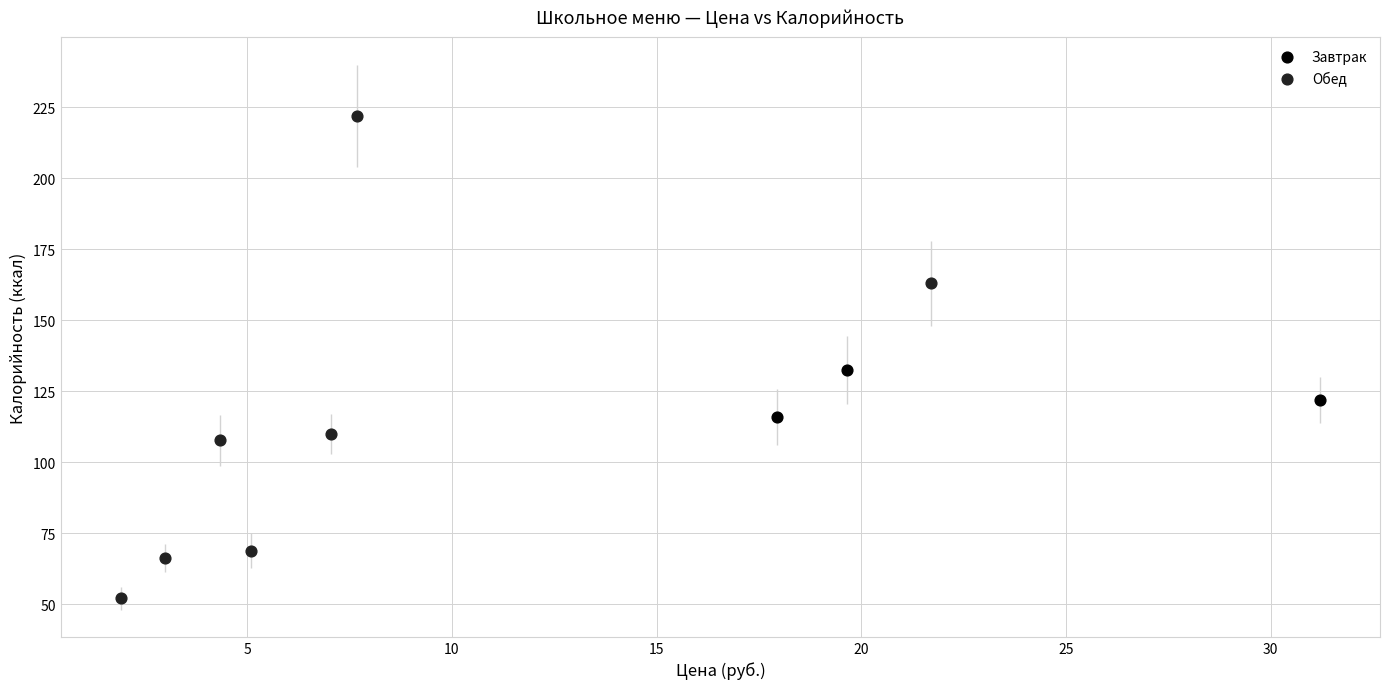

Which series reaches the maximum Y coordinate?

Обед